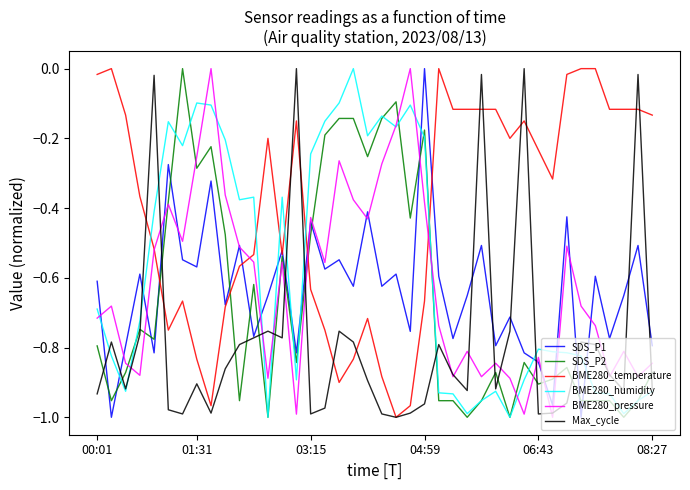

Which series has the largest total across all categories?

BME280_temperature